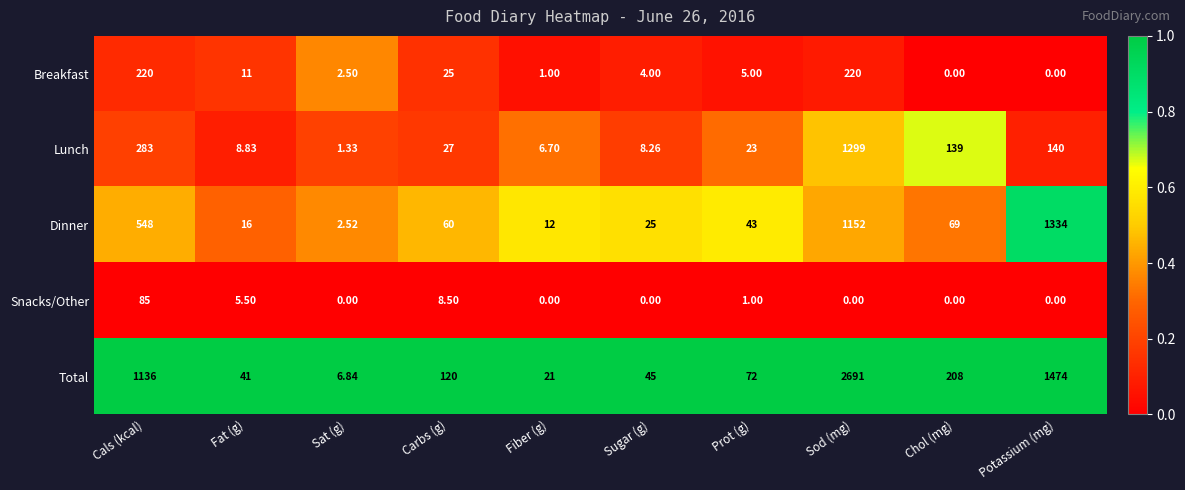

Rank the series at Prot (g) from highest to lowest value.

Total, Dinner, Lunch, Breakfast, Snacks/Other